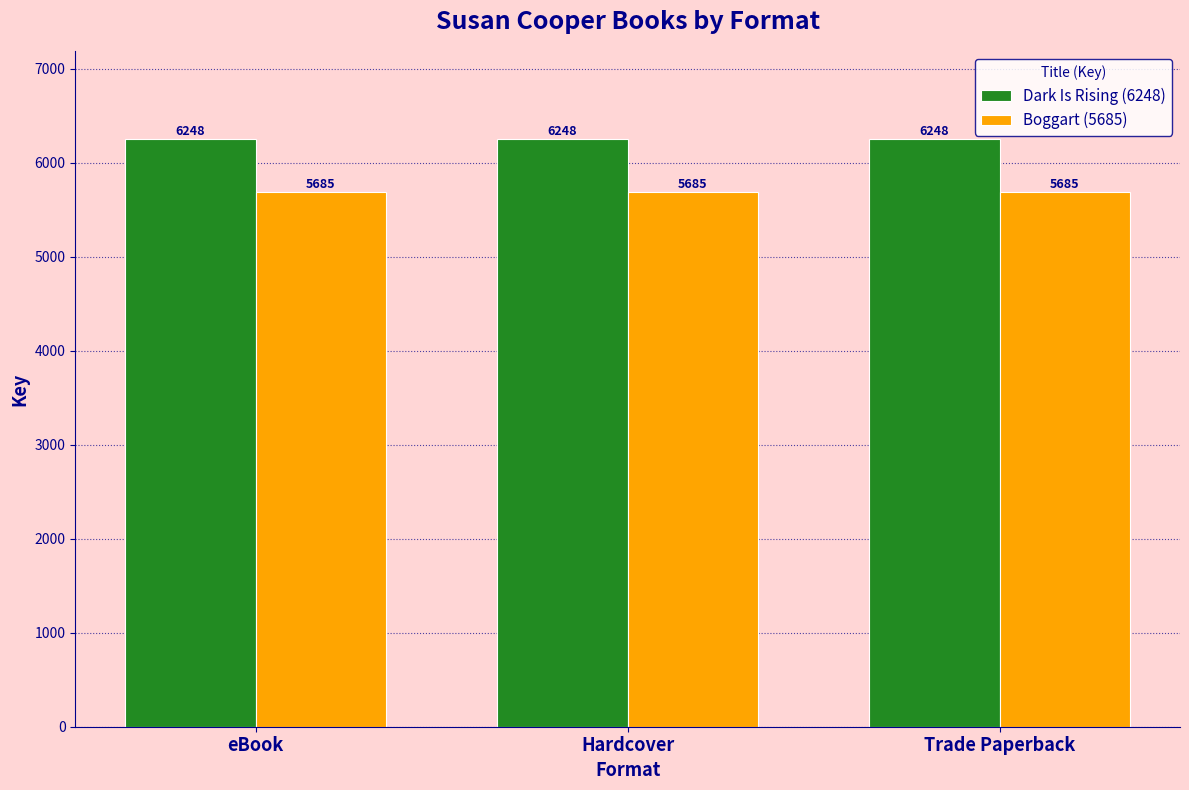

At Hardcover, list the series in order from smallest to largest.

Boggart (5685), Dark Is Rising (6248)